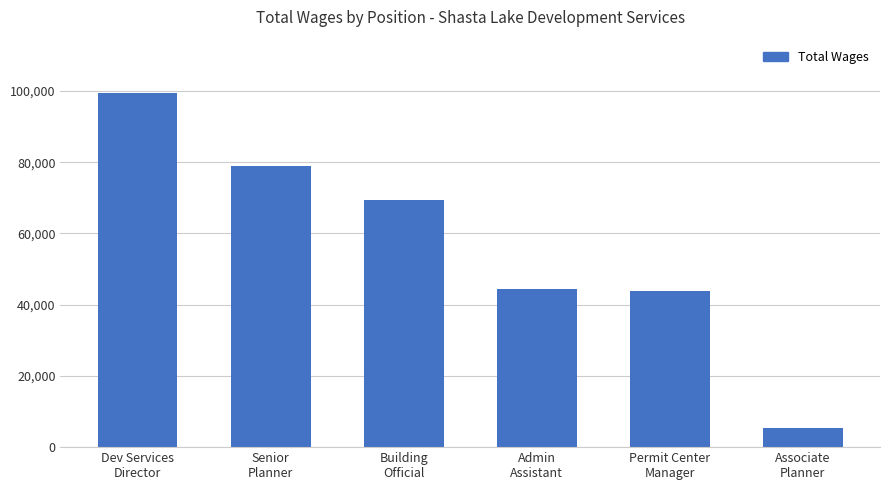

What is the greatest value displayed?

99498